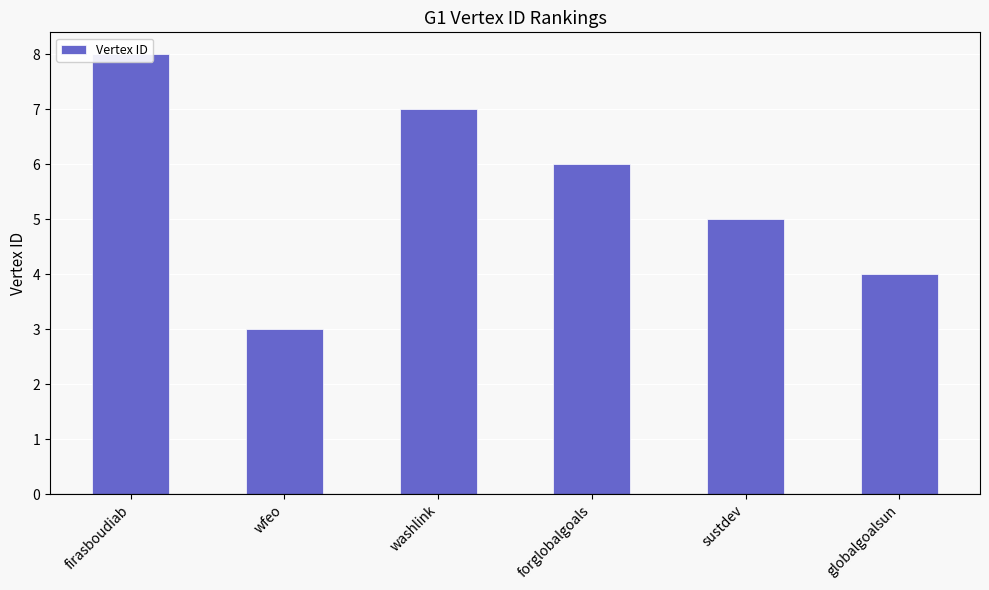

Reading right to left, what are all the values shown in this chart?

globalgoalsun=4	sustdev=5	forglobalgoals=6	washlink=7	wfeo=3	firasboudiab=8